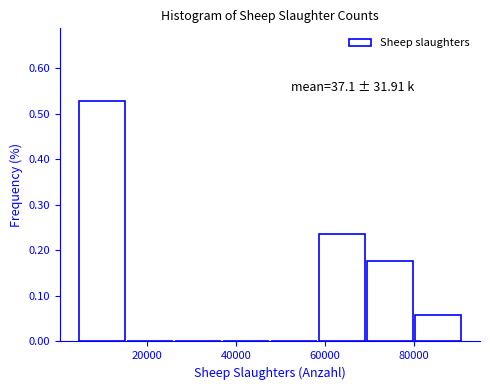

Which range on the x-axis has the tallest bar?

4000 to 16000